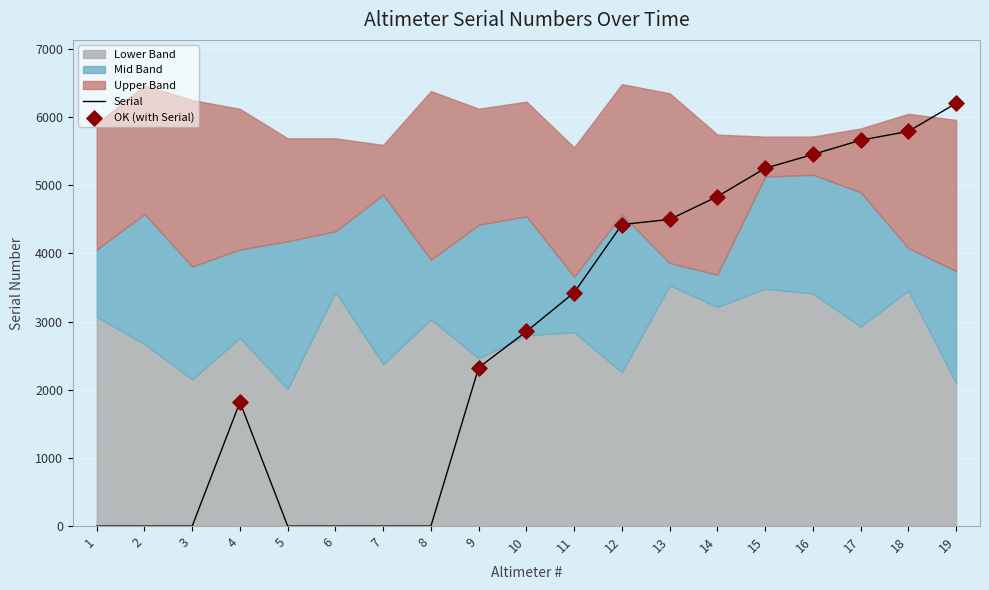

The value of Serial at 14 is 4836. True or false?

True